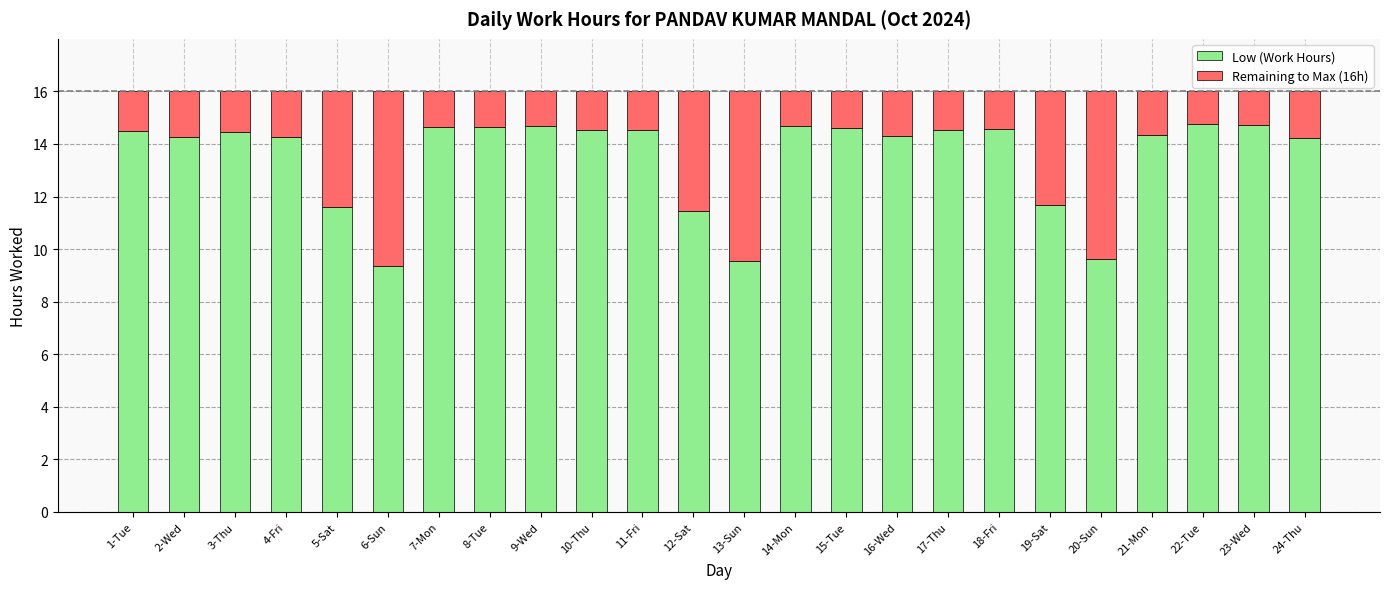

What is the sum of all Low (Work Hours) values?

324.5